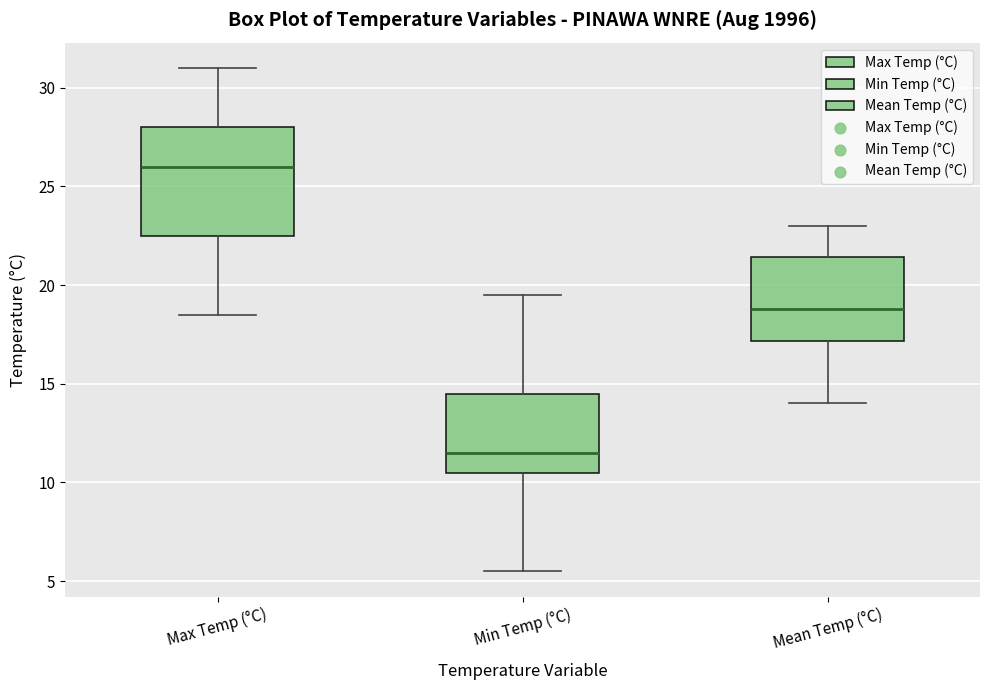

Which box is the tallest, from its lower edge to its upper edge?

Max Temp (°C)